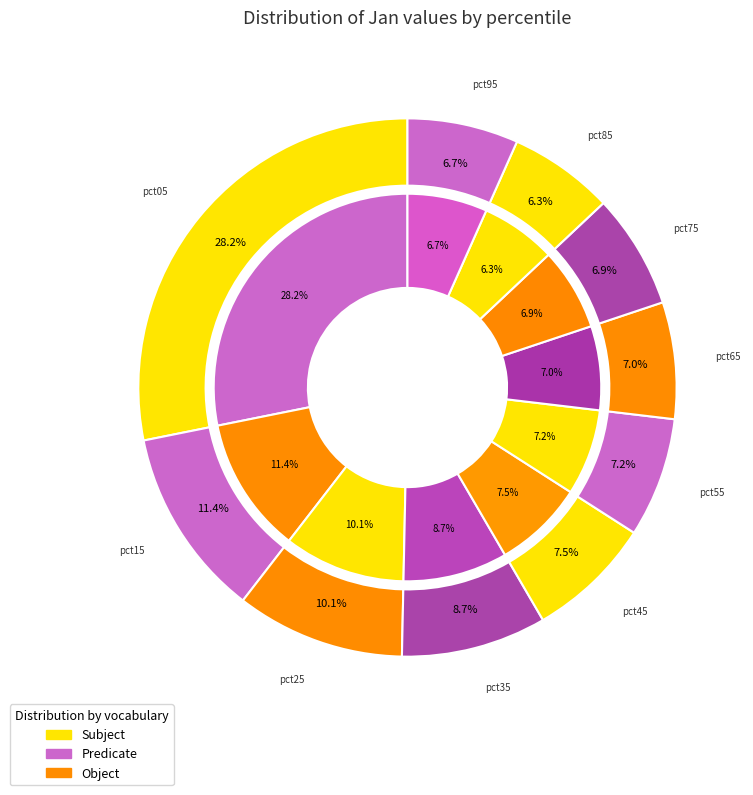

Do pct35 and pct75 together represent more than half of the pie?

No